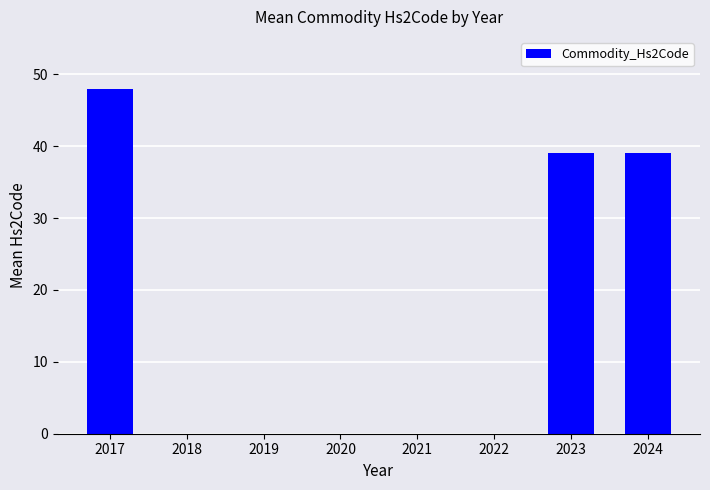

Reading left to right, what are all the values shown in this chart?

48	39	39